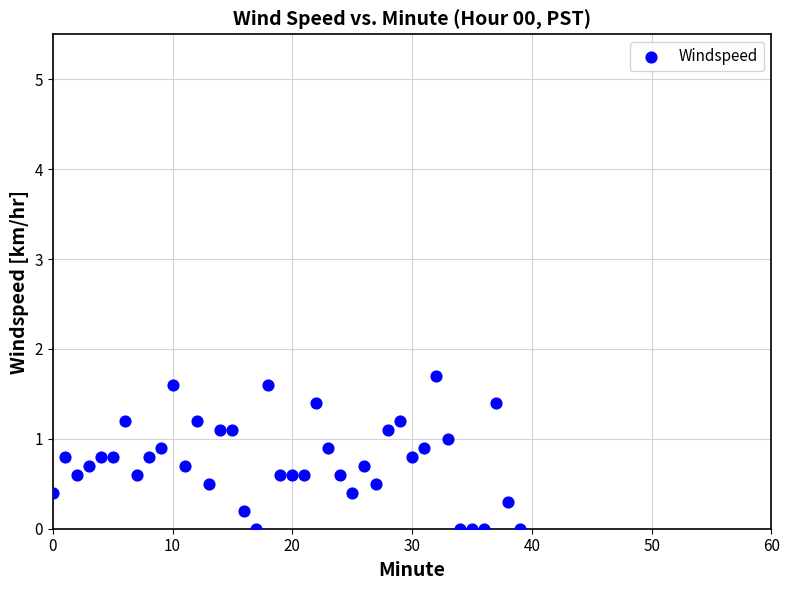

What is the range of Y values (max minus min)?

1.7